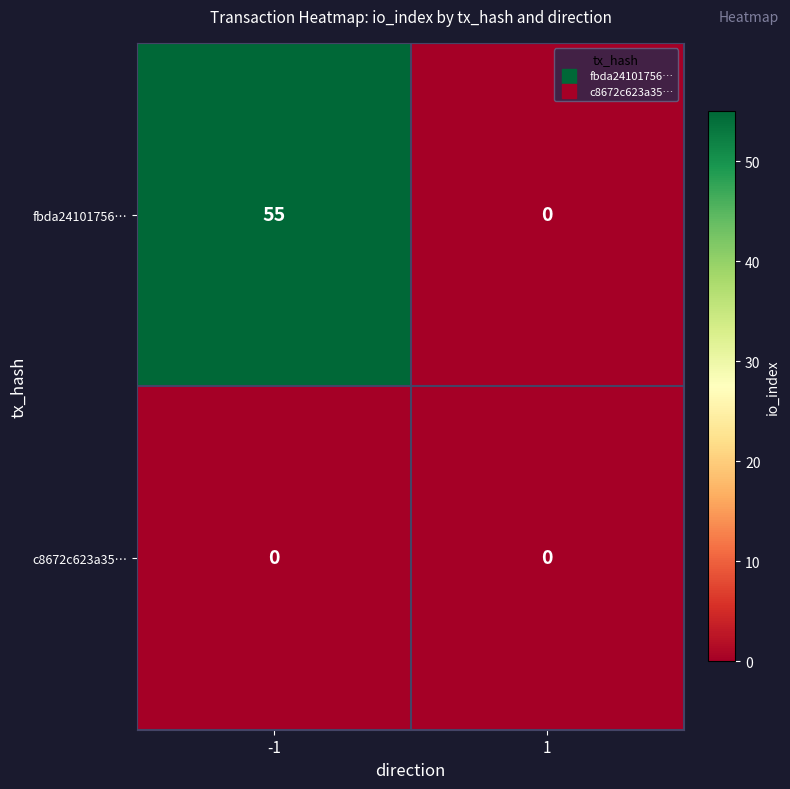

What is the difference between the fbda24101756… values at 1 and -1?

55